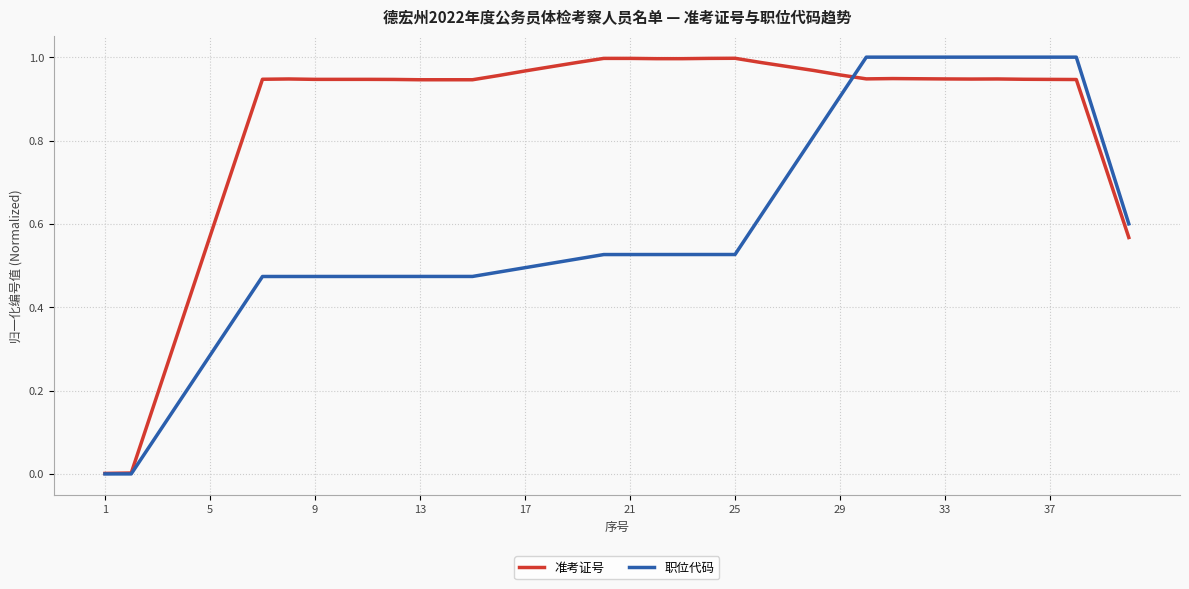

Which series has the largest total across all categories?

准考证号